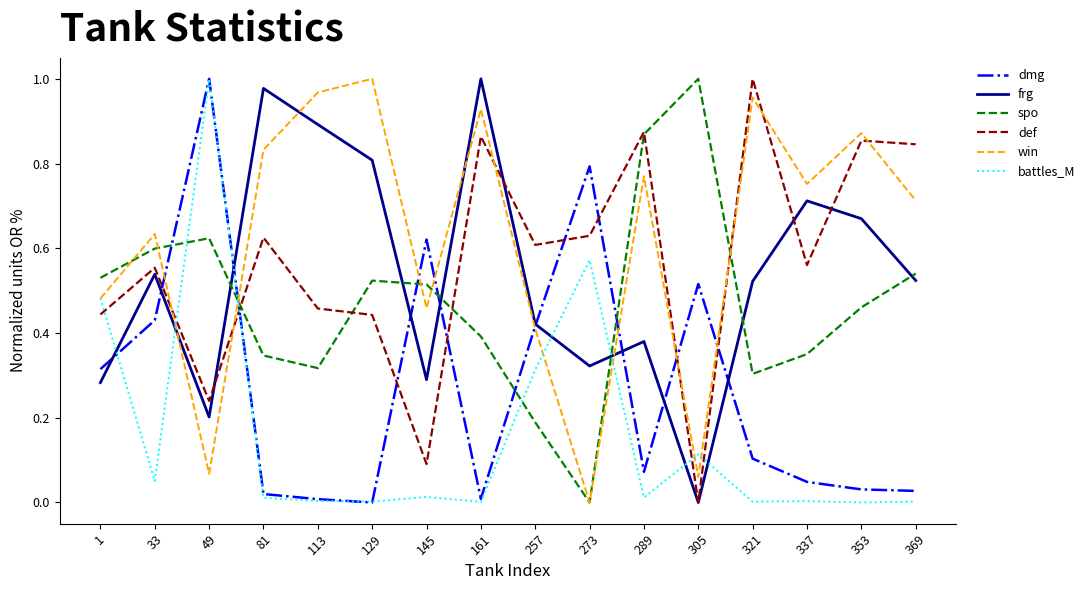

Which series changed the most between 1 and 49?

dmg